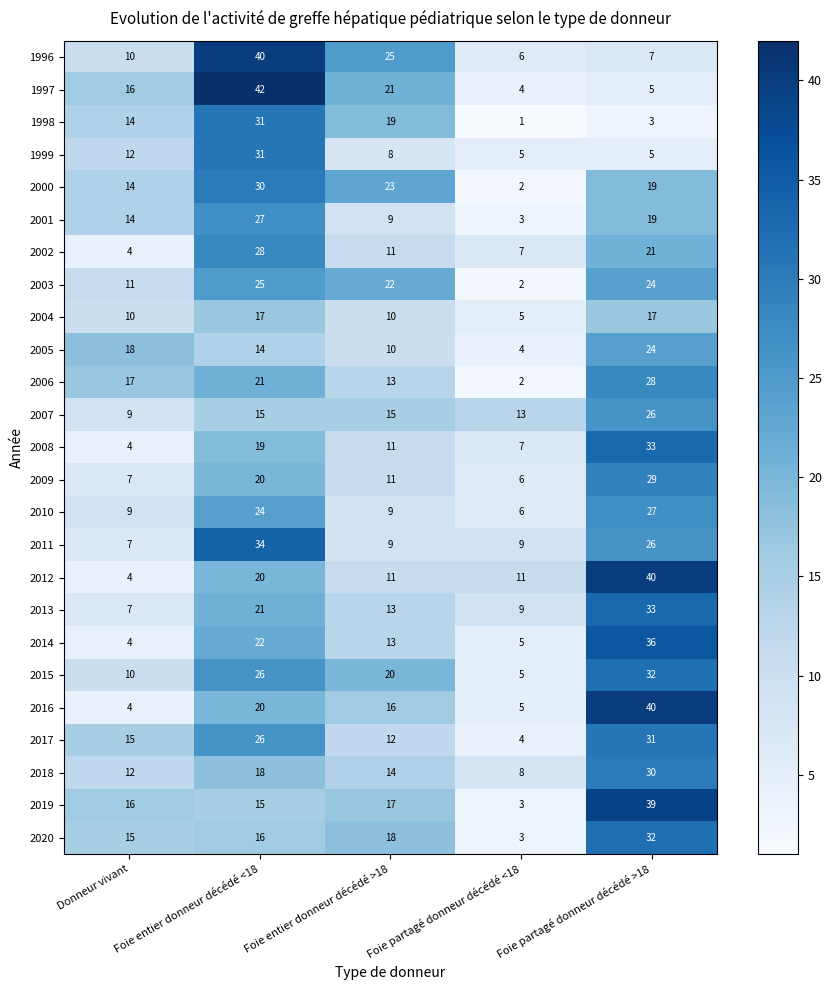

Which series has the widest spread of values?

1997